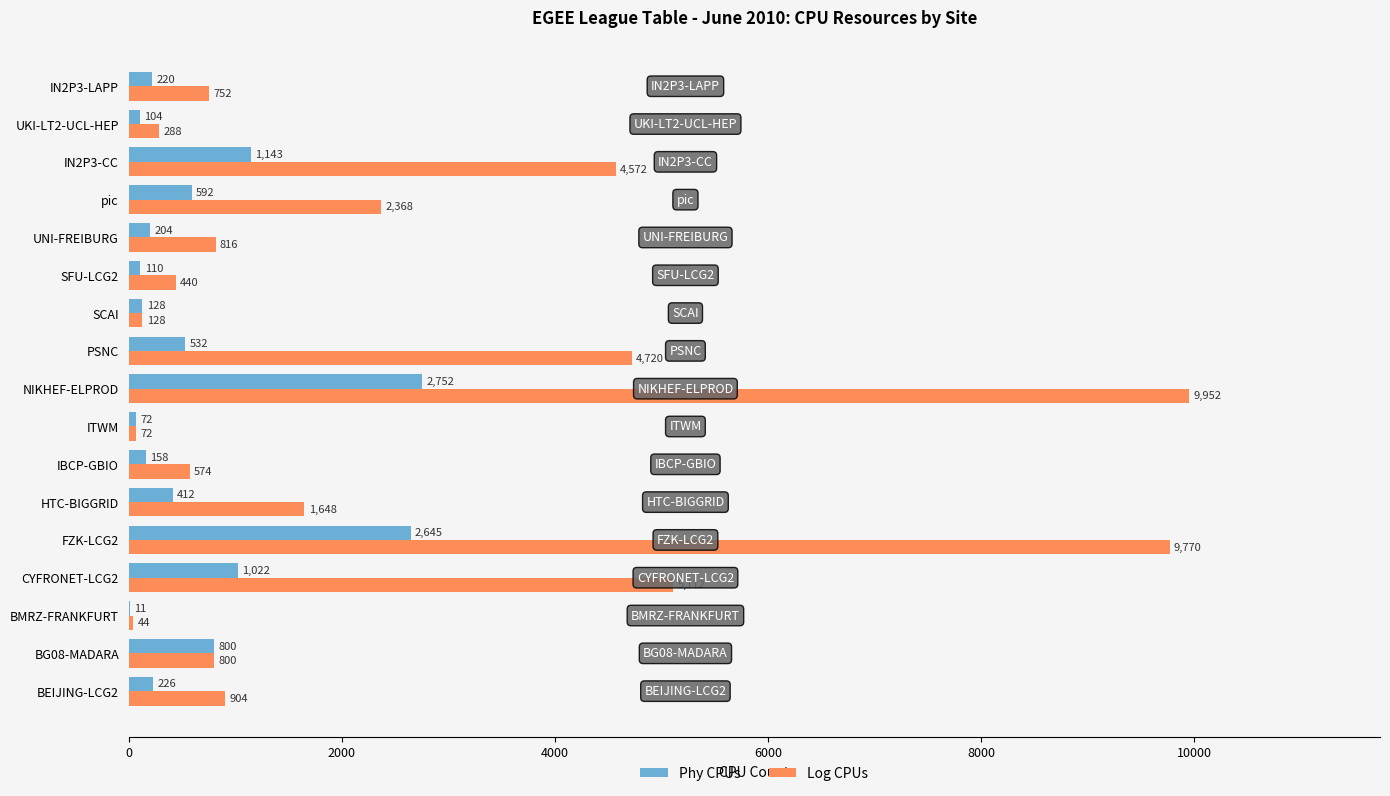

What is the sum of the Phy CPUs values at IBCP-GBIO and CYFRONET-LCG2?

1180